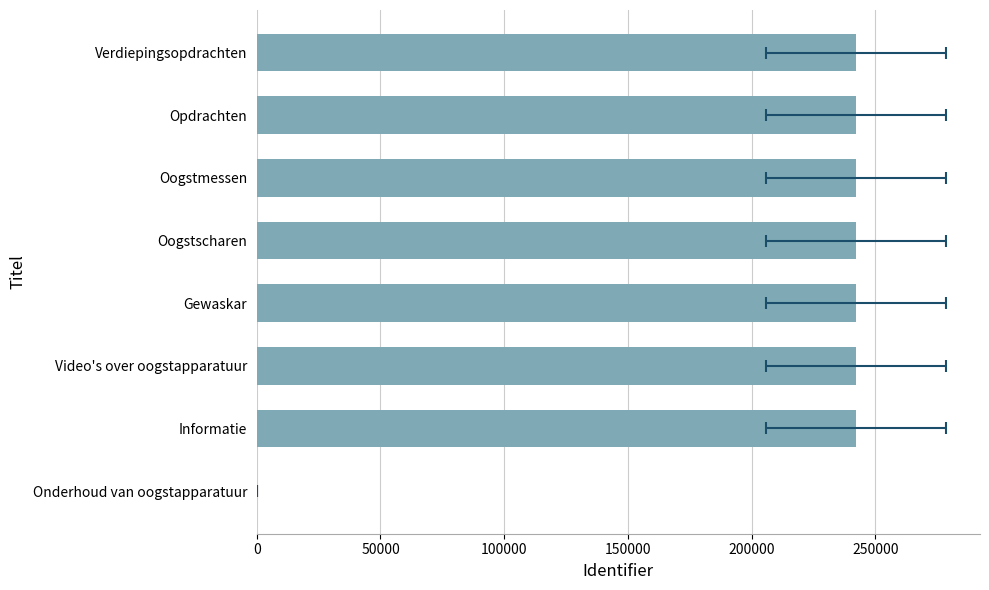

How many distinct data groups are displayed?

1